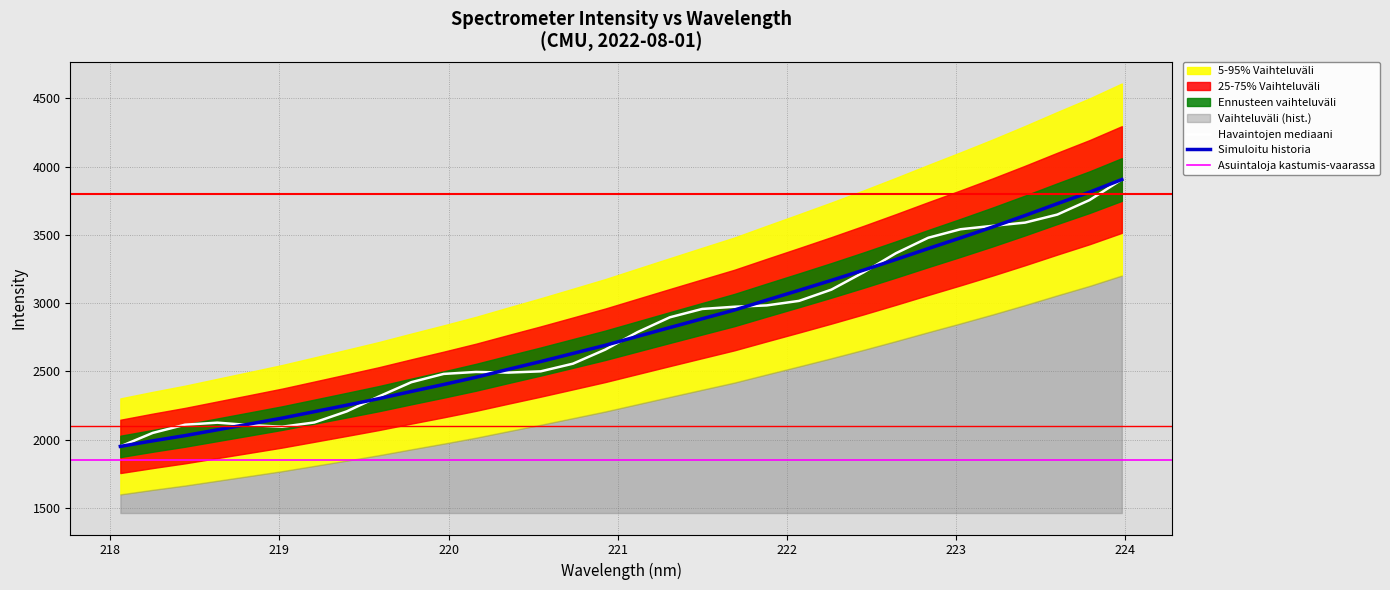

What is the difference between the values at 219.589 and 221.8812?

721.2